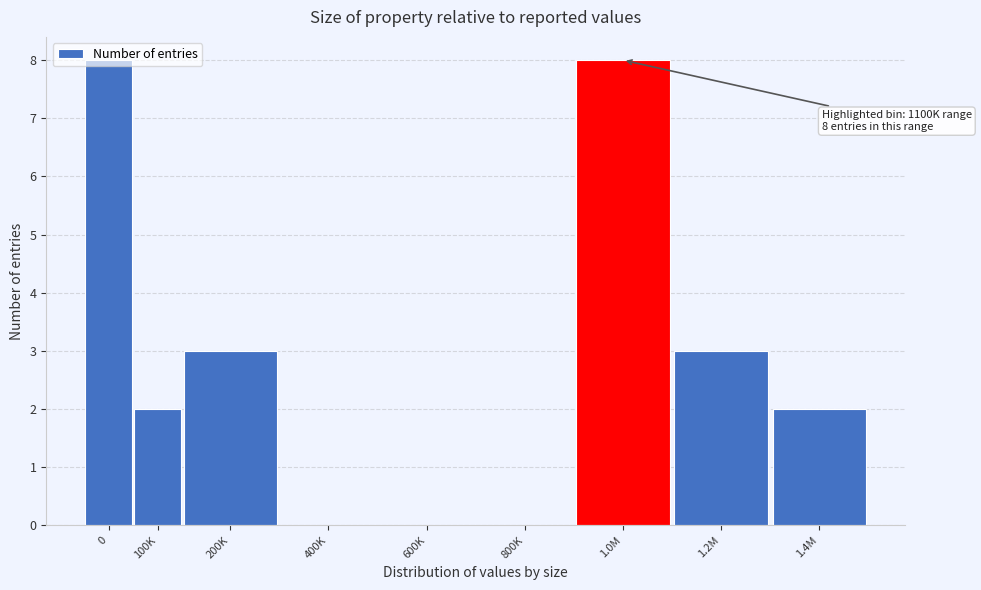

What is the greatest value displayed?

8